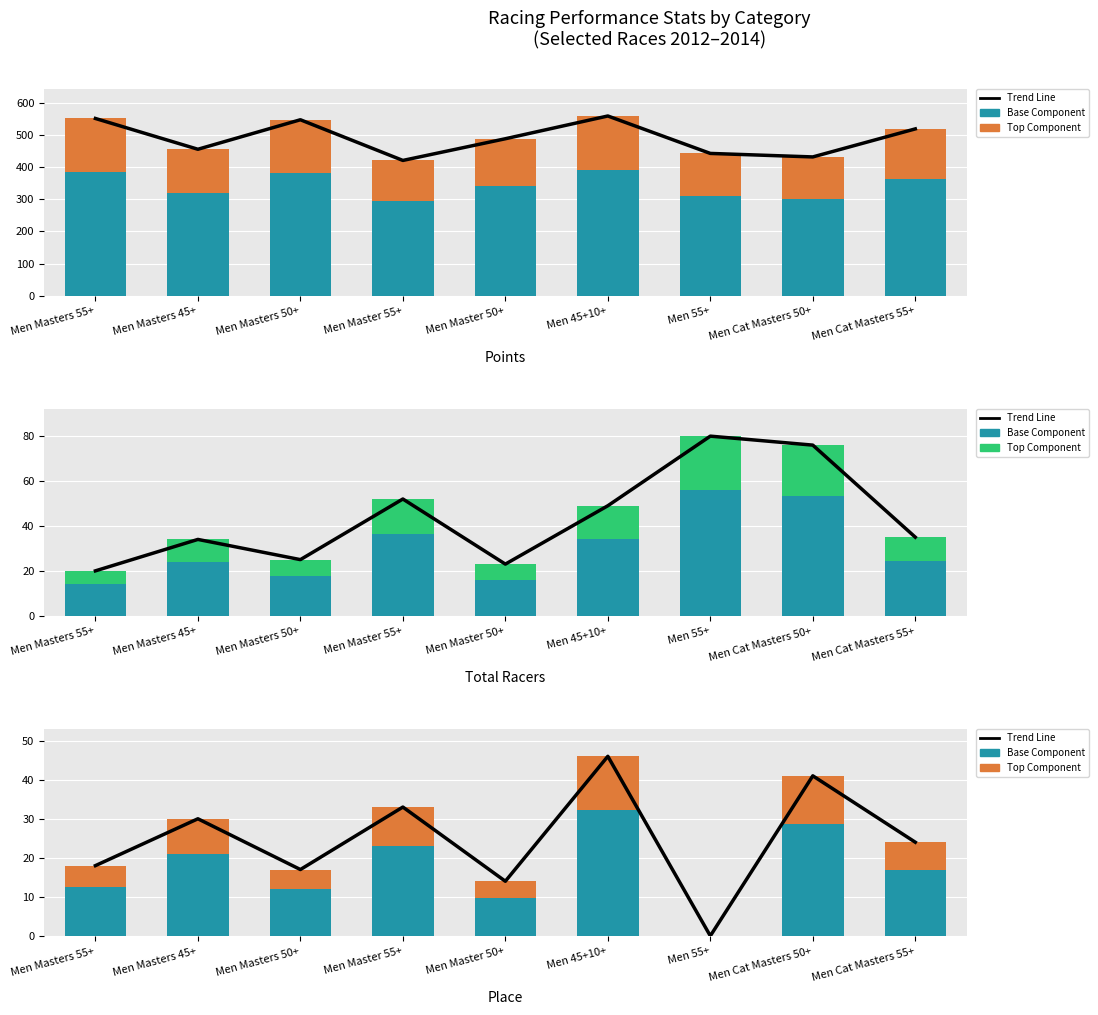

At which label is Total Racers closest to 50?

Men 45+10+